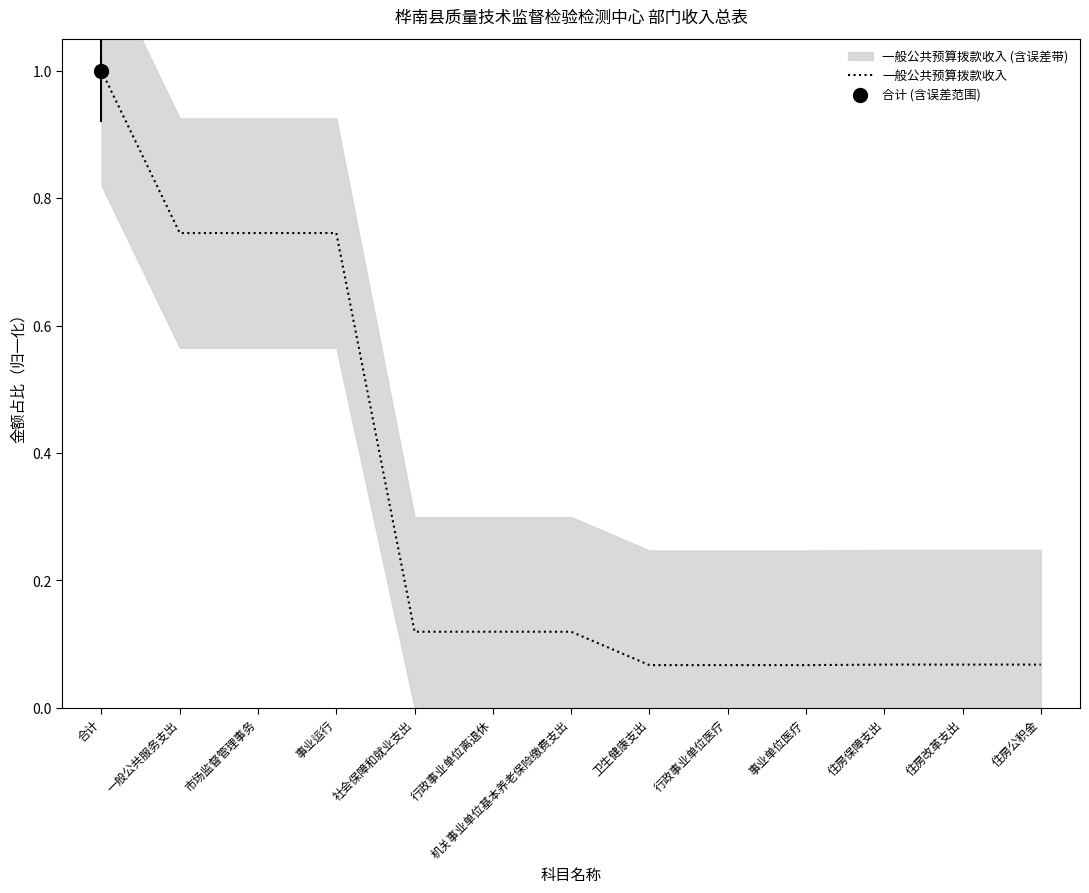

At which category does the chart reach its peak across all series?

合计